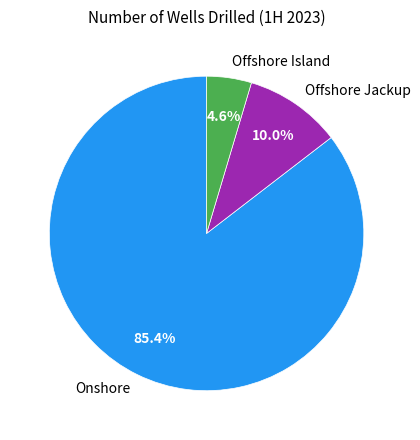

To the nearest percent, what is the combined percentage of Offshore Island and Onshore?

90%